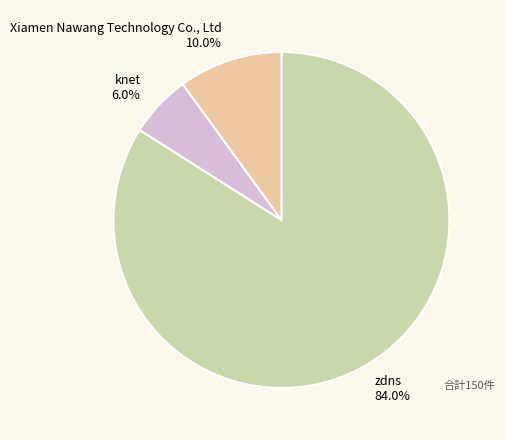

What percentage is the Xiamen Nawang Technology Co., Ltd slice, to the nearest percent?

10%